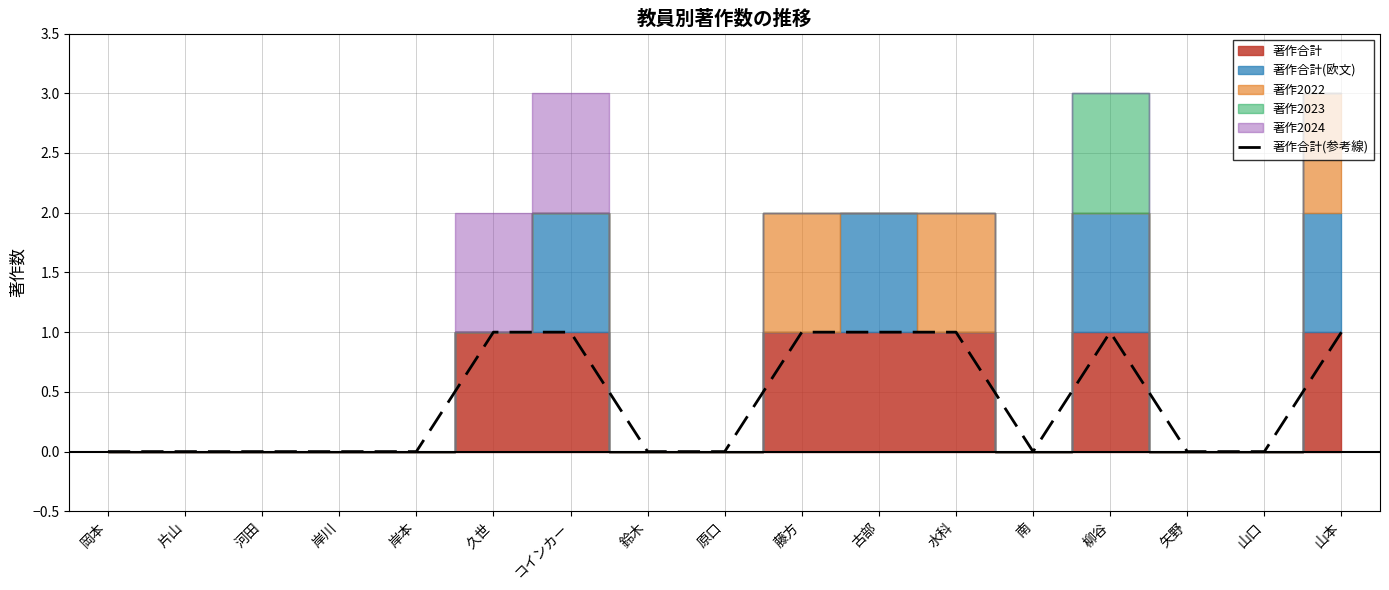

What is the difference between the maximum and minimum values?

1